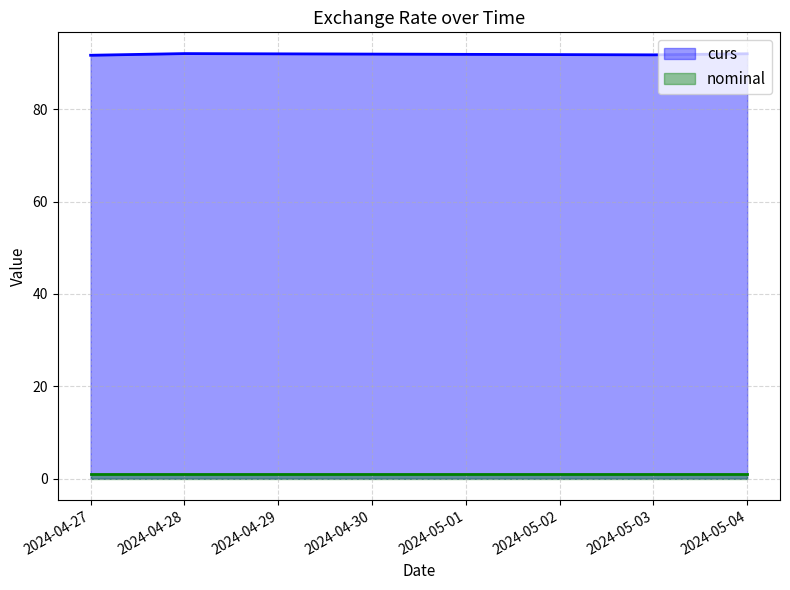

What is the ratio of the value at 2024-05-03 to the value at 2024-04-28?

1.0